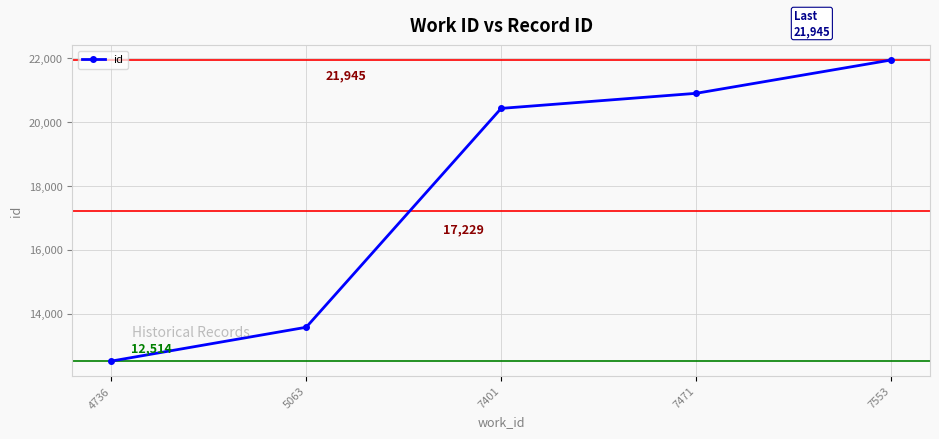

The value at 7553 is 21945. True or false?

True